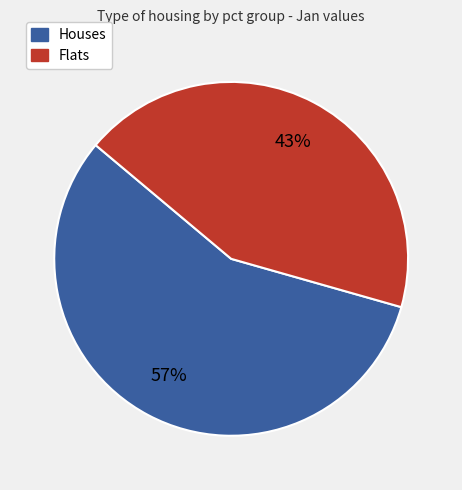

Is there any slice that represents more than half of the pie?

Yes